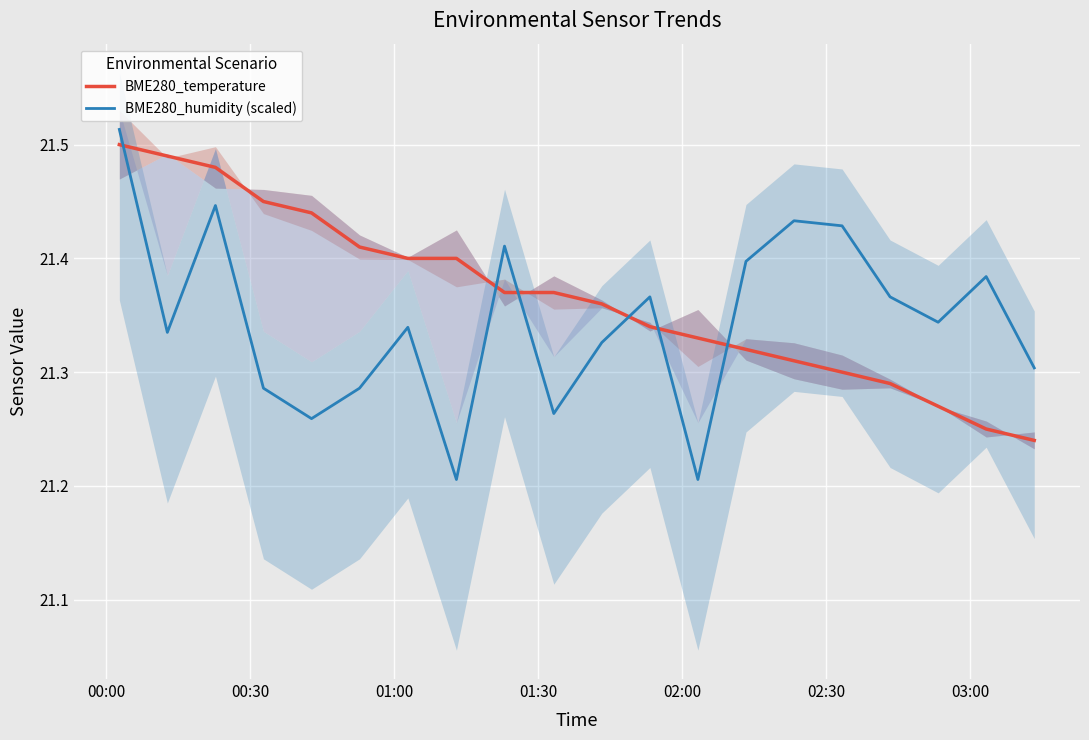

After their last crossing, which series has the higher values: BME280_humidity (scaled) or BME280_temperature?

BME280_humidity (scaled)